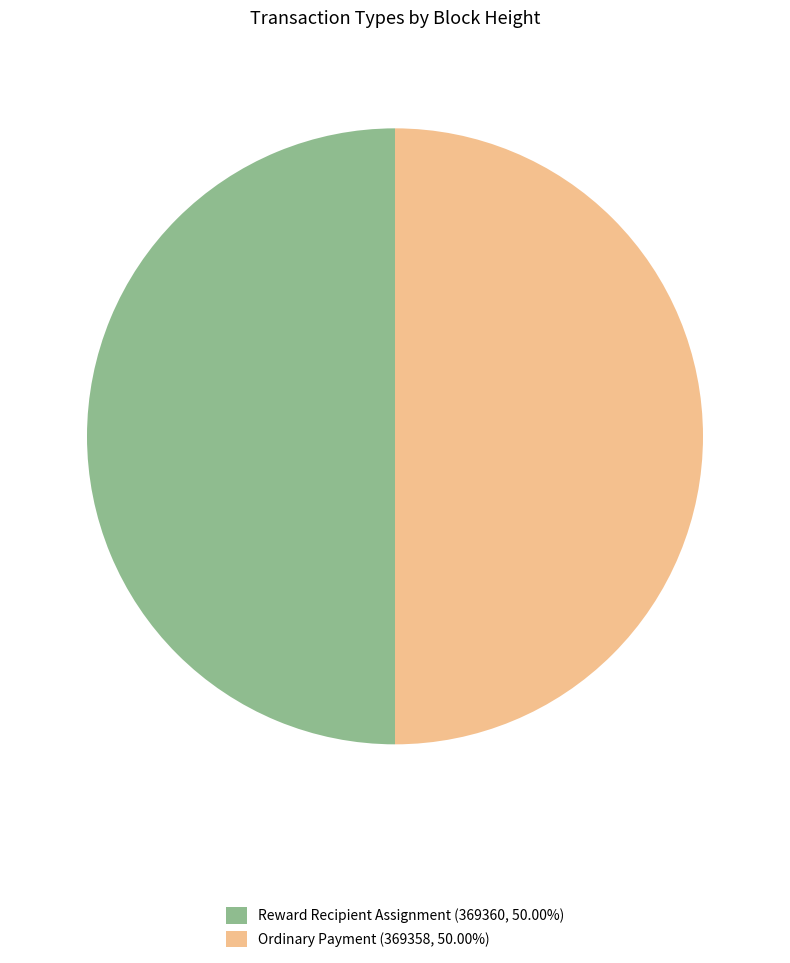

What is the ratio of the value at Reward Recipient Assignment (369360, 50.00%) to the value at Ordinary Payment (369358, 50.00%)?

1.0